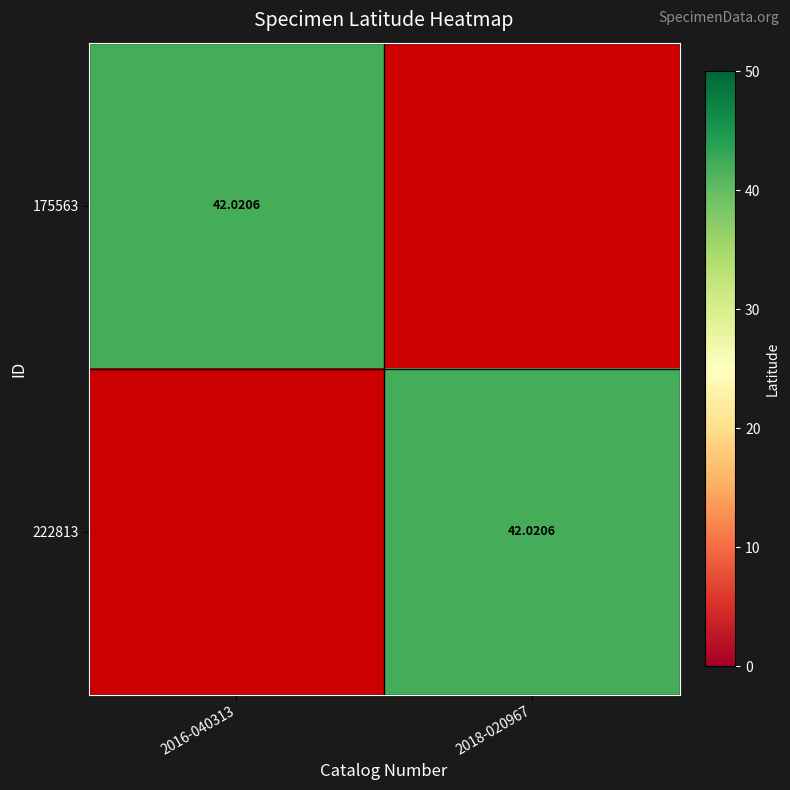

Count the number of categories in the chart.

2